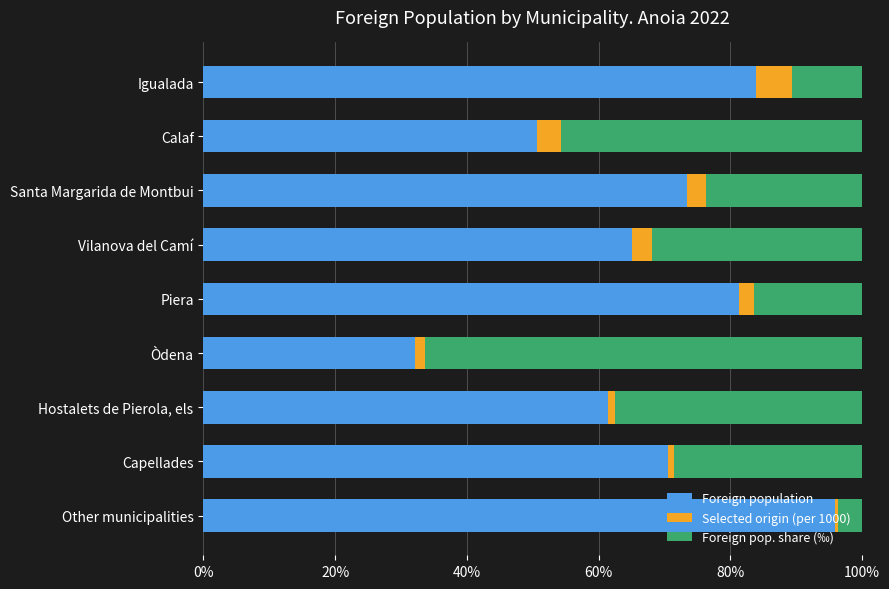

What is the total value across all series at Santa Margarida de Montbui?

100.0